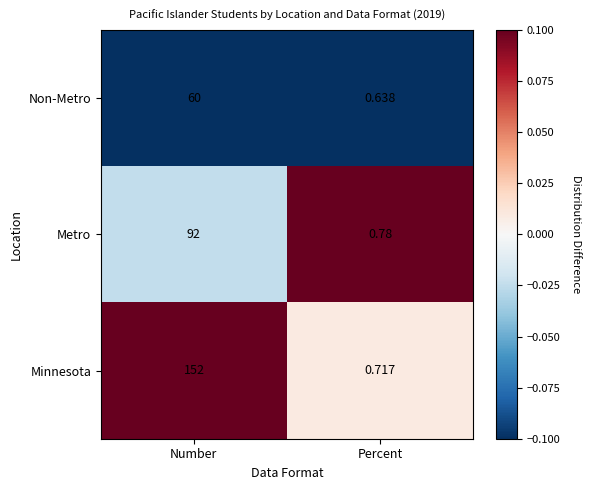

Which series changed the most between Number and Percent?

Minnesota